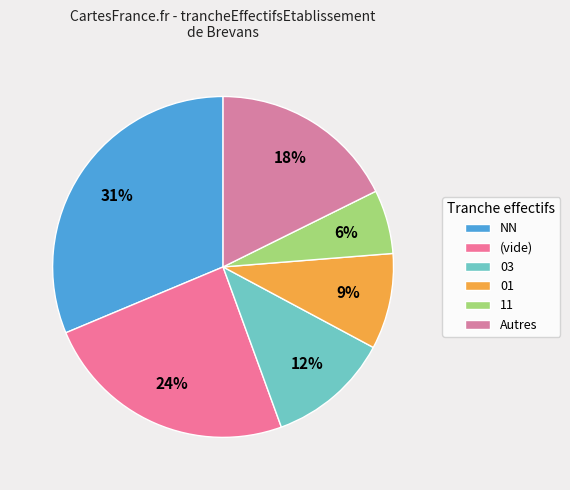

To the nearest percent, what is the difference between the largest and smallest slice percentages?

25%